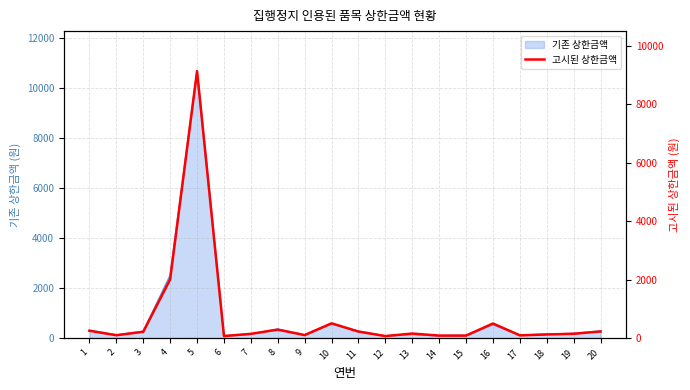

Which has a higher value, 11 or 16?

16